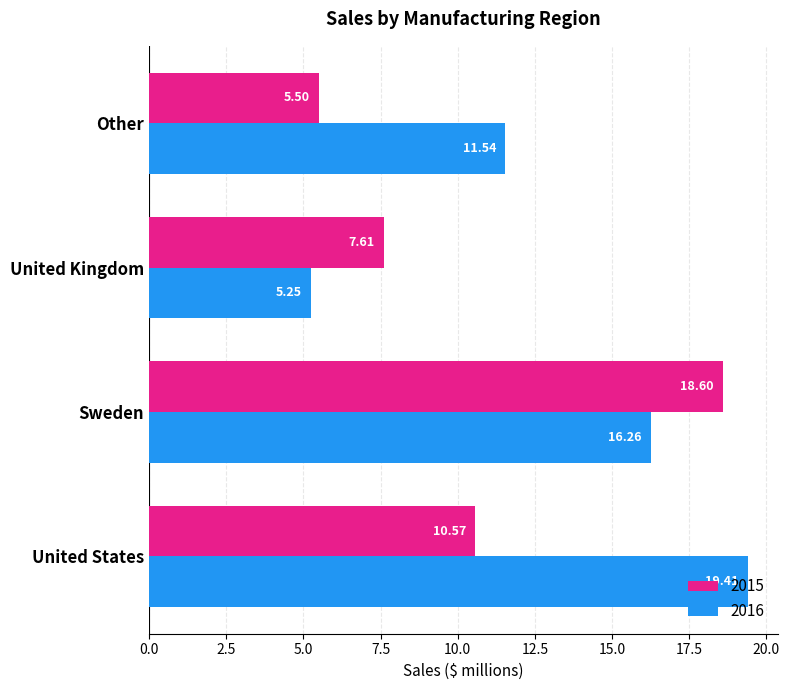

At how many categories does at least one series exceed 9?

3